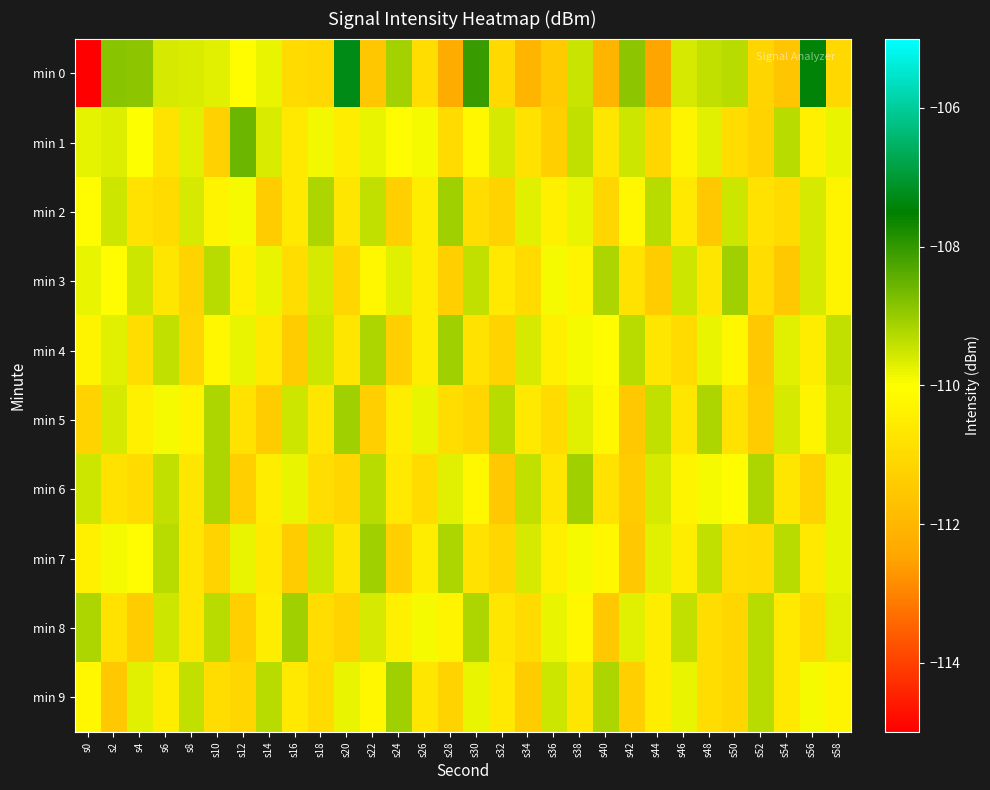

Rank the series by their maximum value, from lowest to highest.

min 2, min 3, min 4, min 5, min 6, min 7, min 8, min 9, min 1, min 0